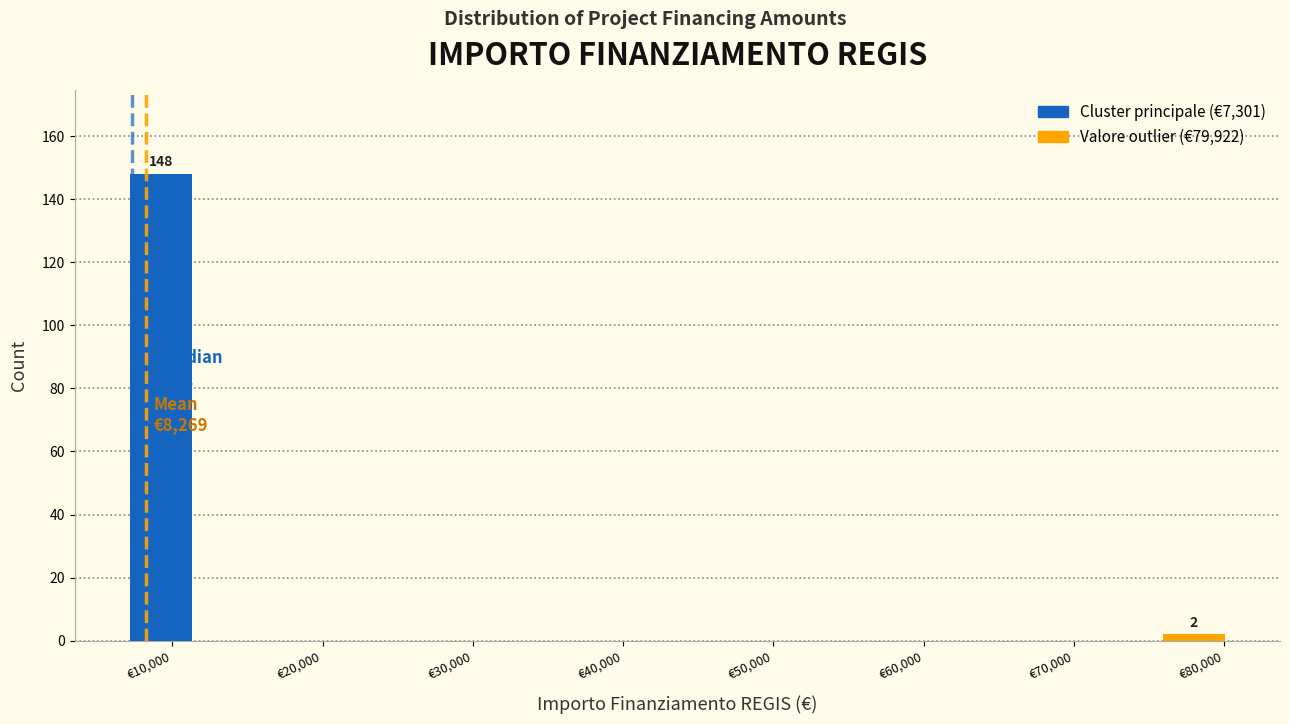

Over which range of the x-axis is the bar tallest?

7000 to 12000